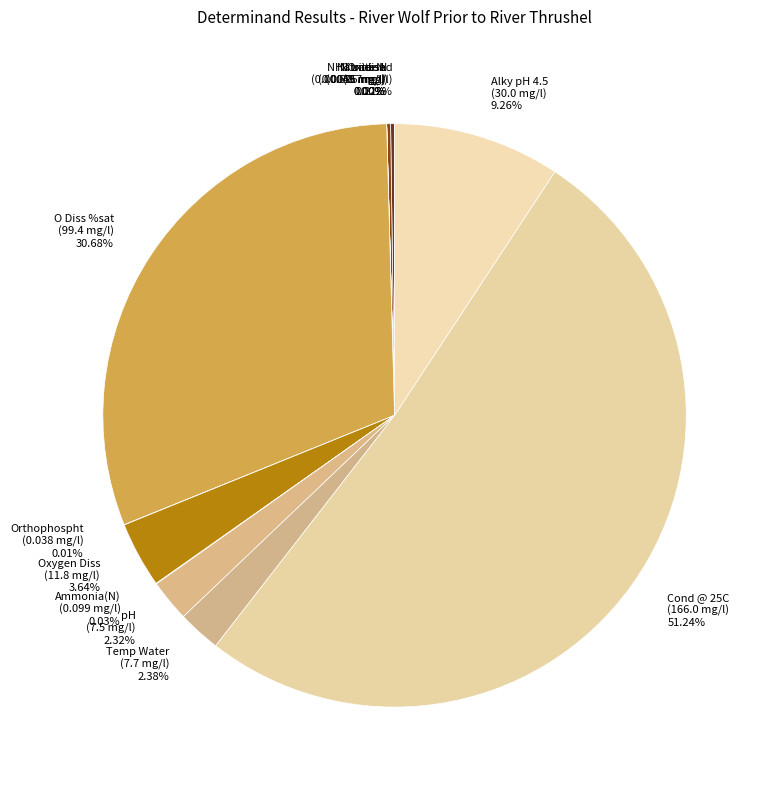

What is the largest slice in the pie chart?

Cond @ 25C